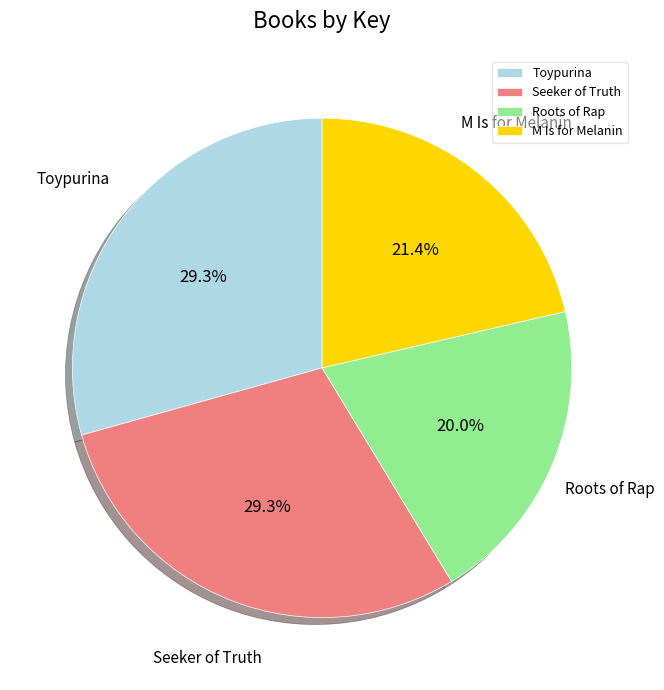

What percentage is the Roots of Rap slice, to the nearest percent?

20%